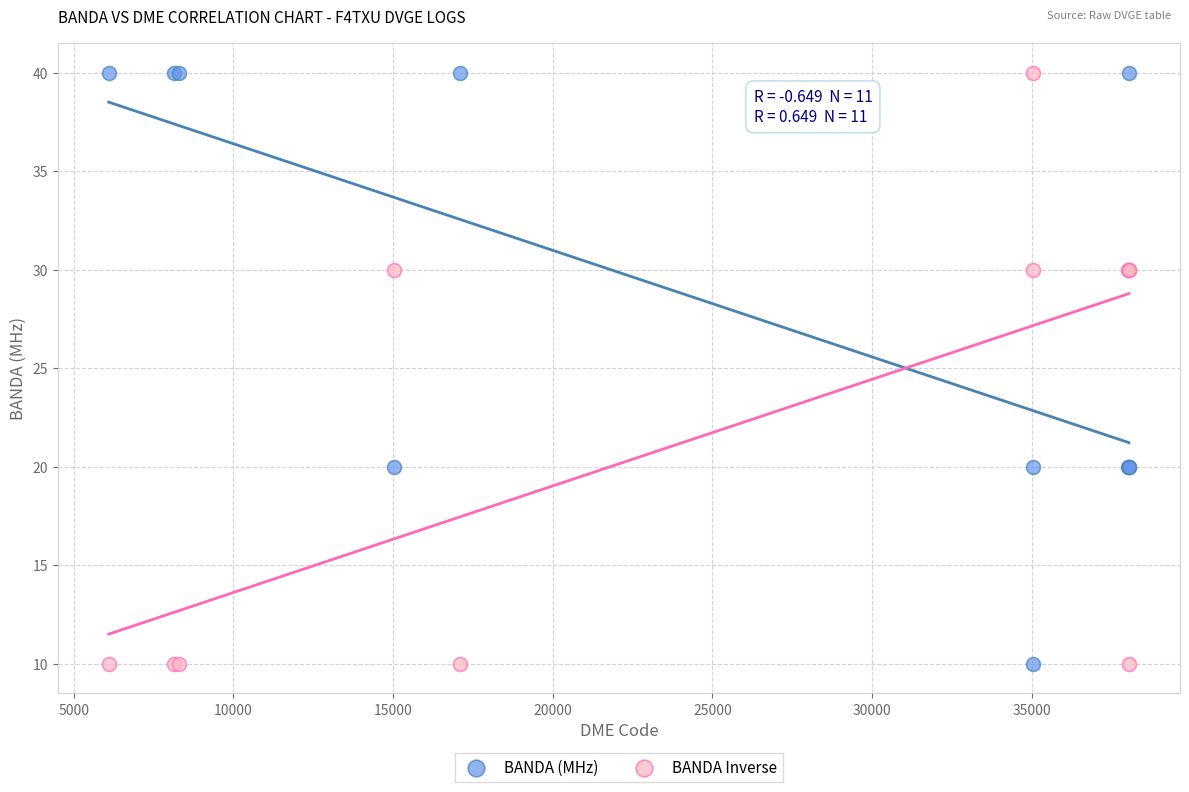

What is the X range (max minus min) for the scatter plot?

31946